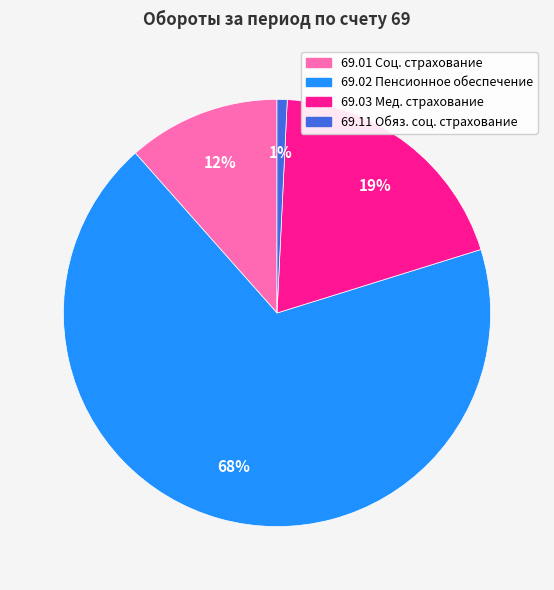

To the nearest percent, what is the average slice percentage?

25%